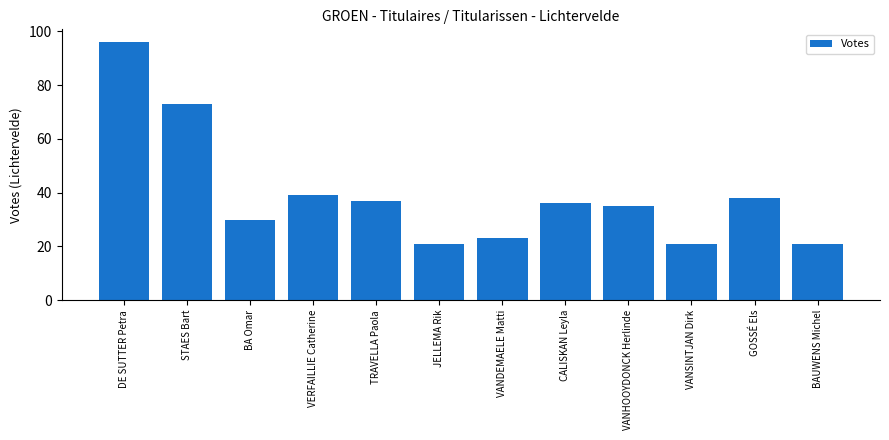

How many bars are there in total?

12